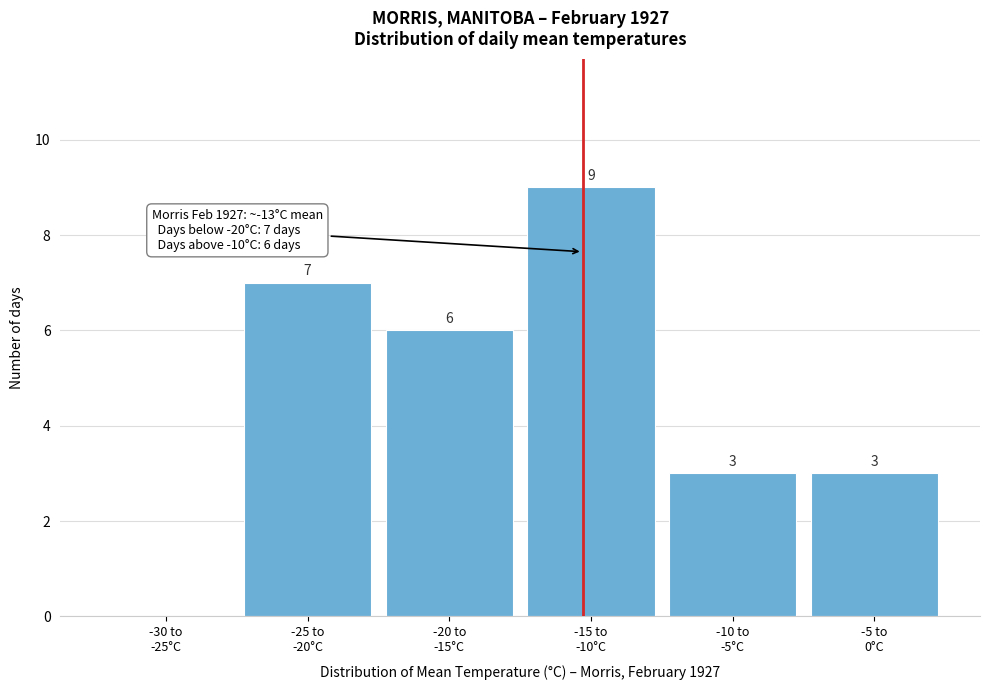

How many values are between 3 and 7?

4